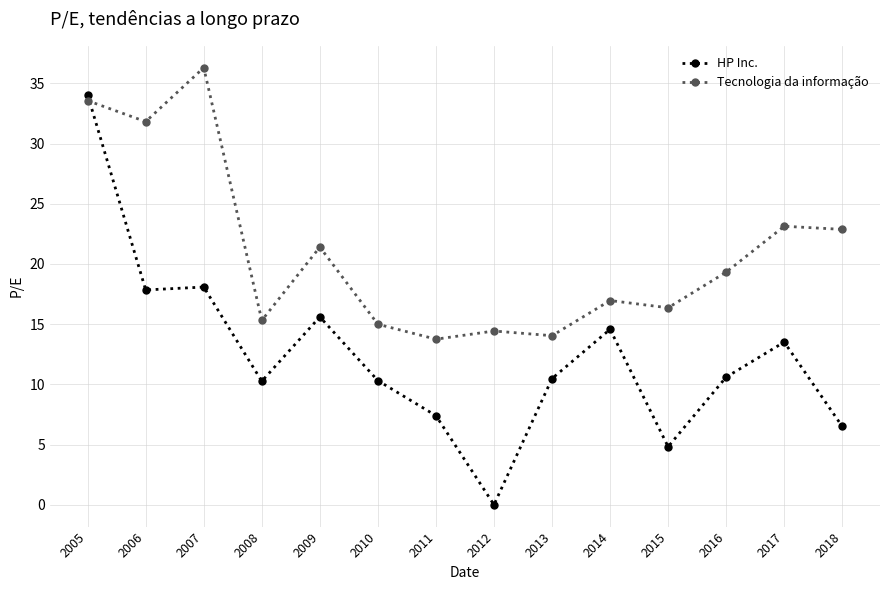

In Tecnologia da informação, how many points are lower than both neighbors (excluding endpoints)?

5